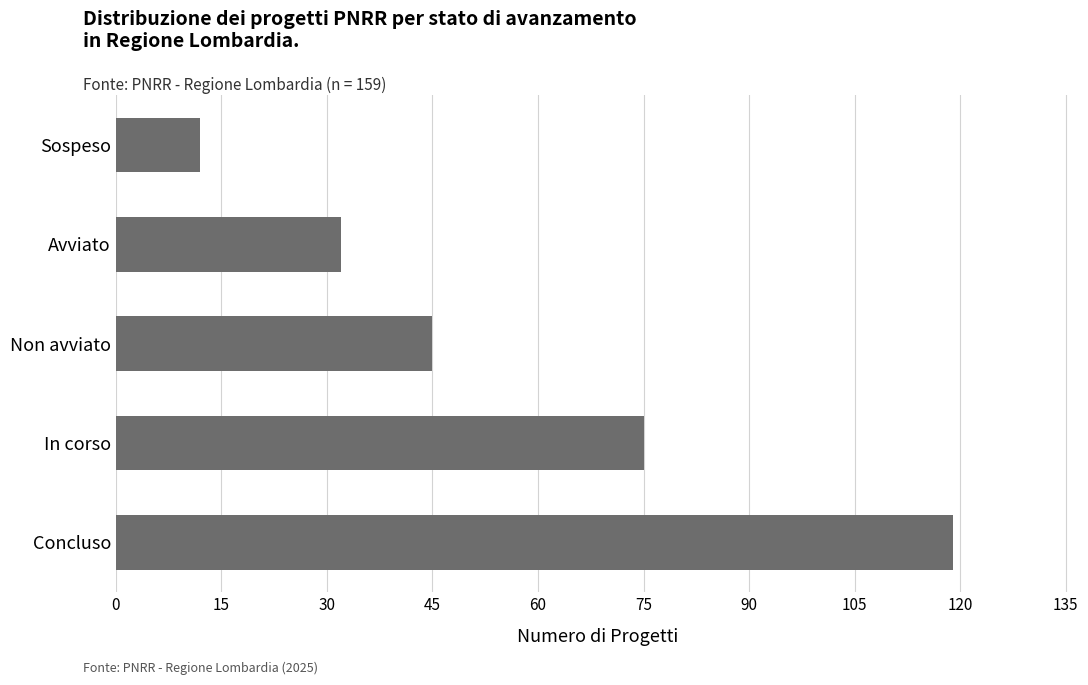

What is the sum of the values at Non avviato and Concluso?

164